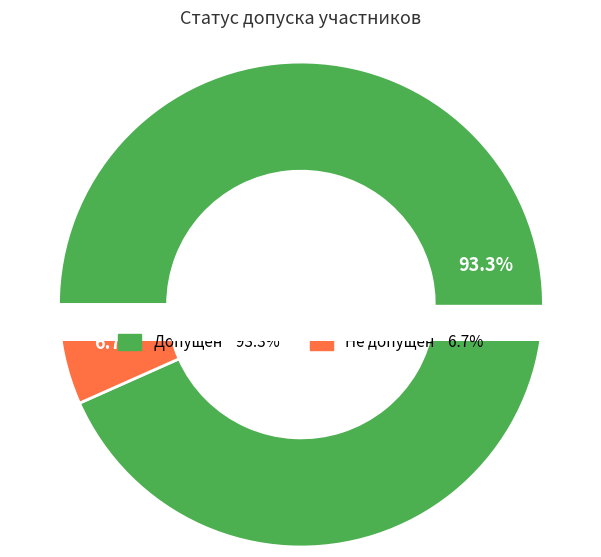

Which slice represents more than half of the pie?

Допущен